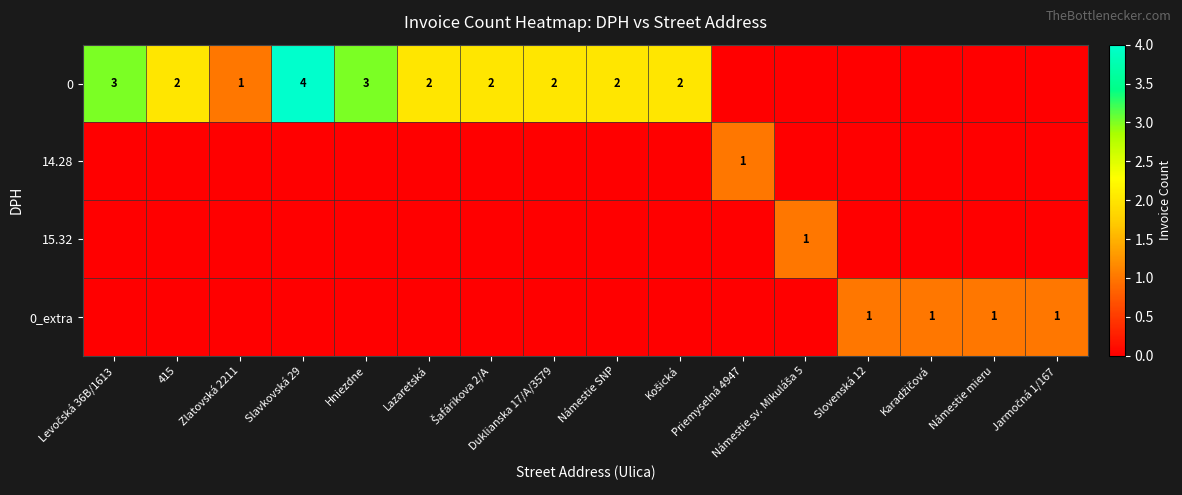

Is it true that 0 equals 1 at Námestie SNP?

False